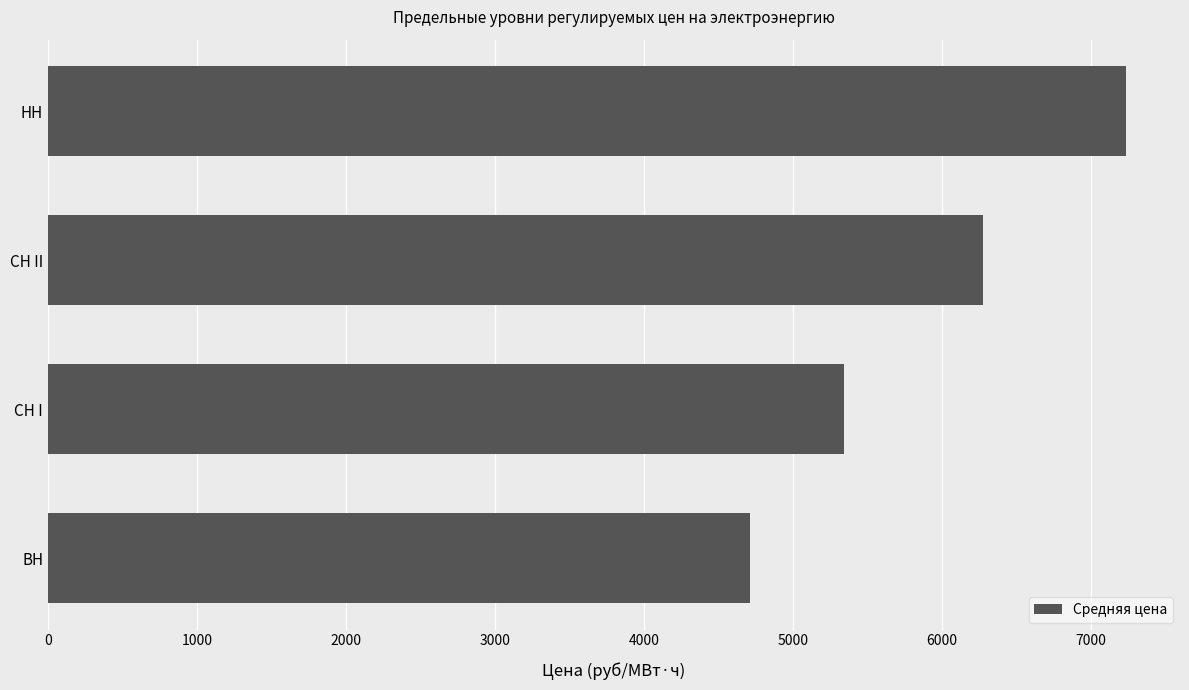

What is the value of the 1st bar from the top?

7237.6